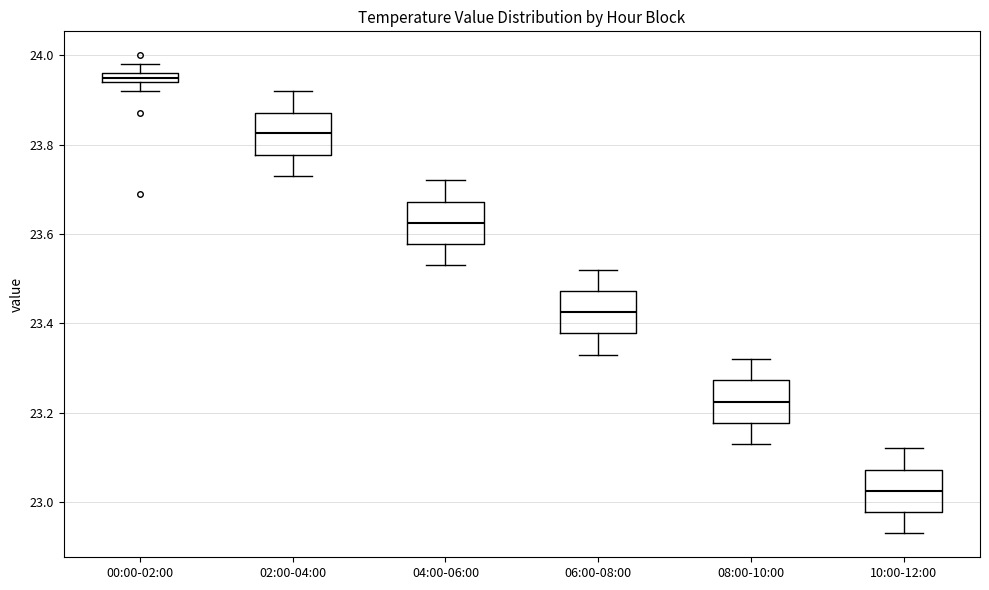

Which box has the highest median line?

00:00-02:00